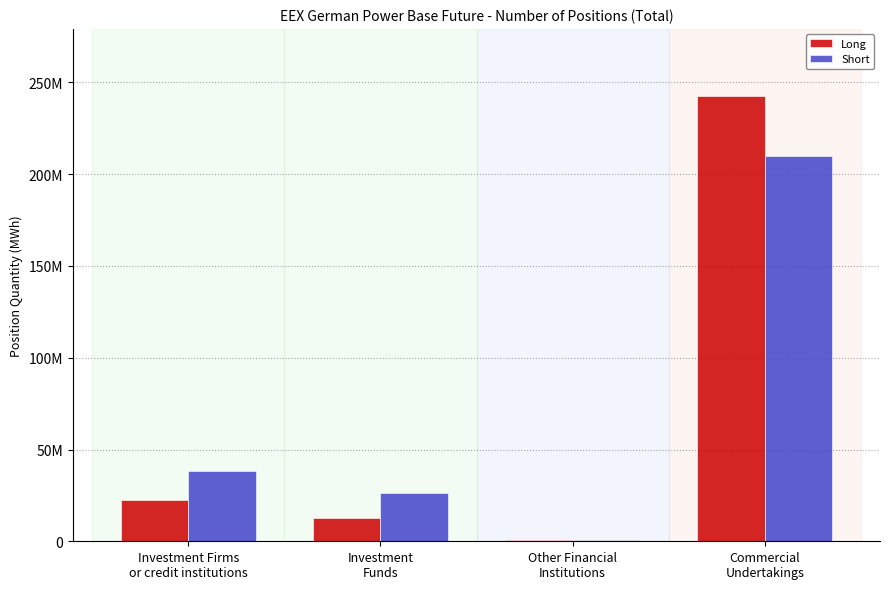

At how many categories does at least one series exceed 205353730?

1